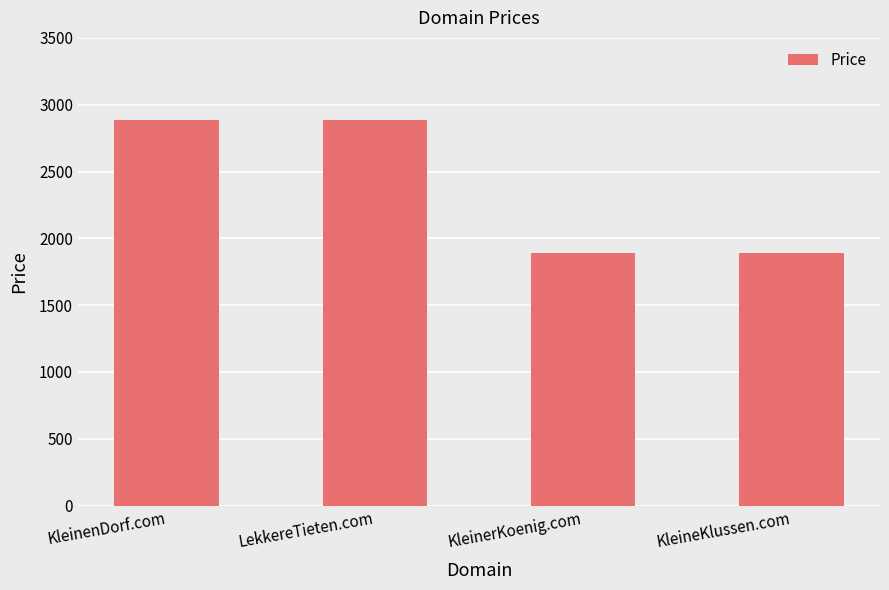

Count the values in the range 1888 to 2888.

4